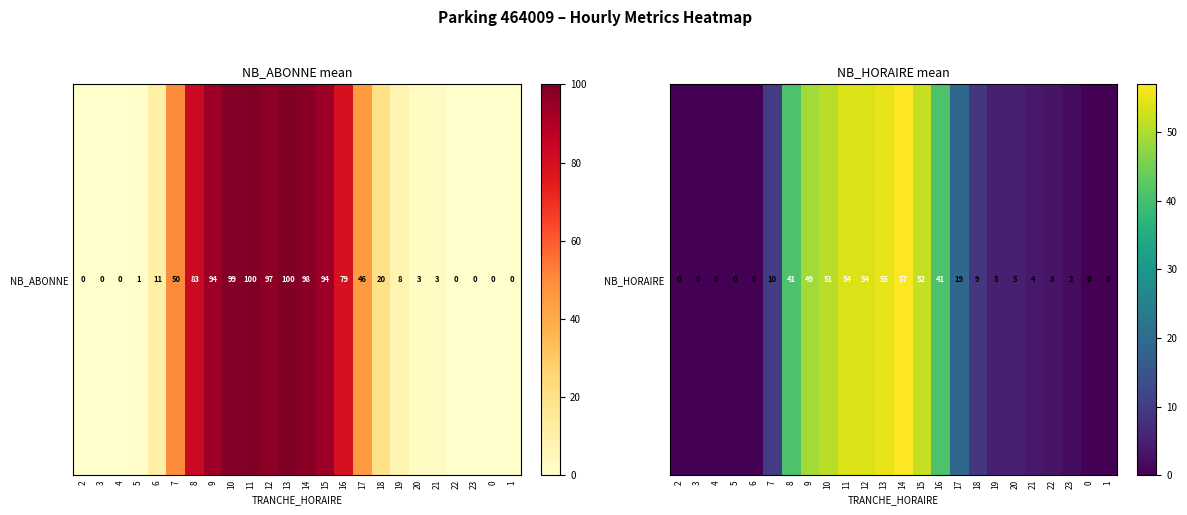

What is the sum of all values?

511